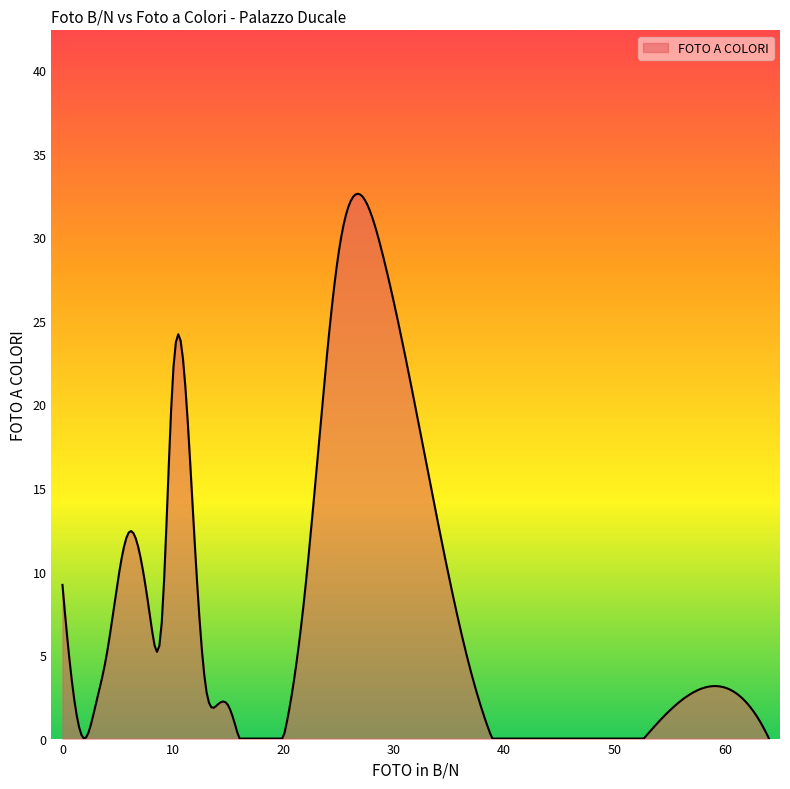

What is the maximum value shown in the chart?

32.6